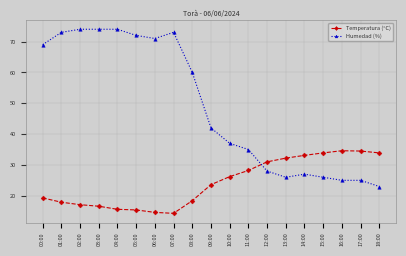

What is the label of the 9th point from the left?

08:00